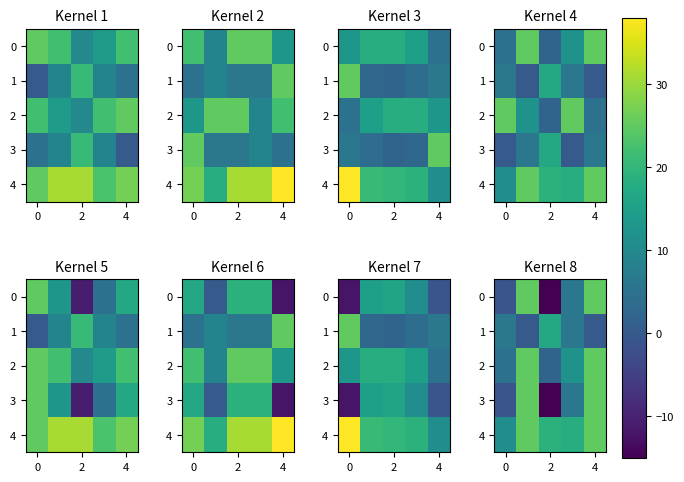

At how many categories does at least one series exceed 18?

3